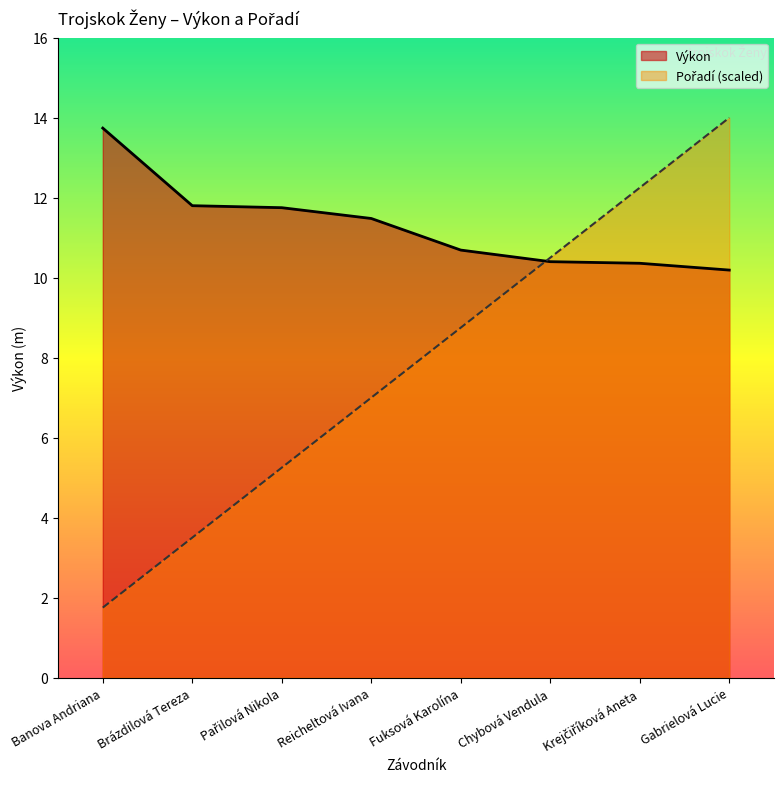

True or false: Výkon has a value of 17.2 at Reicheltová Ivana.

False